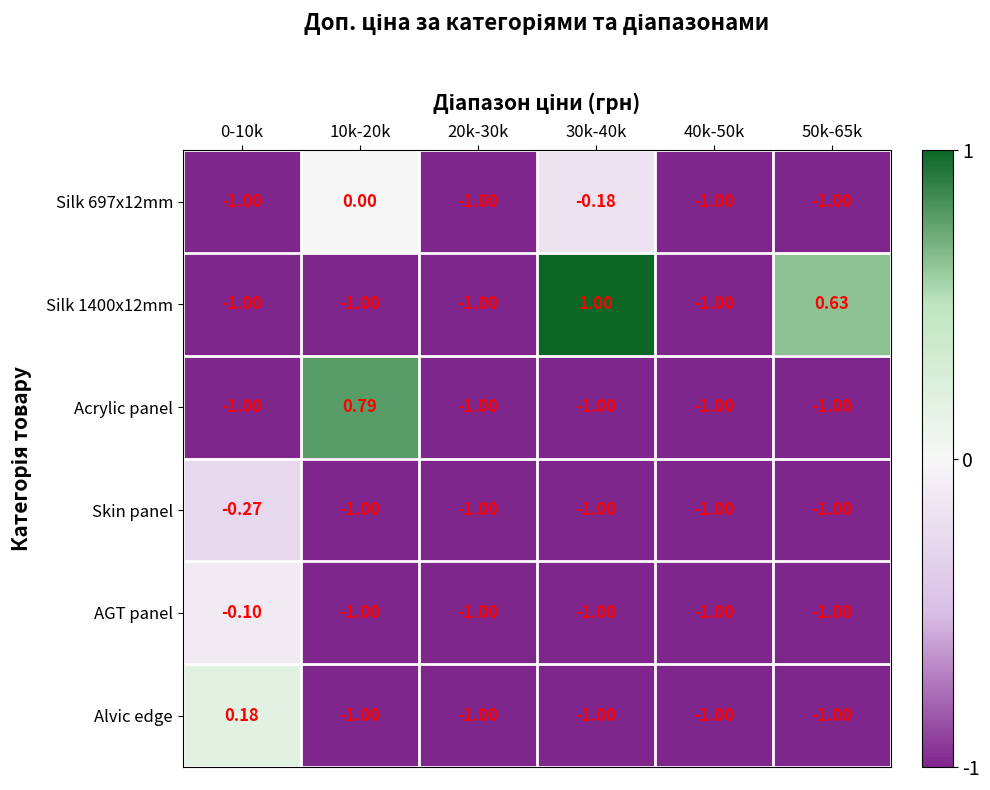

Is the value of Alvic edge at 40k-50k greater than the value of Silk 697x12mm at 30k-40k?

No